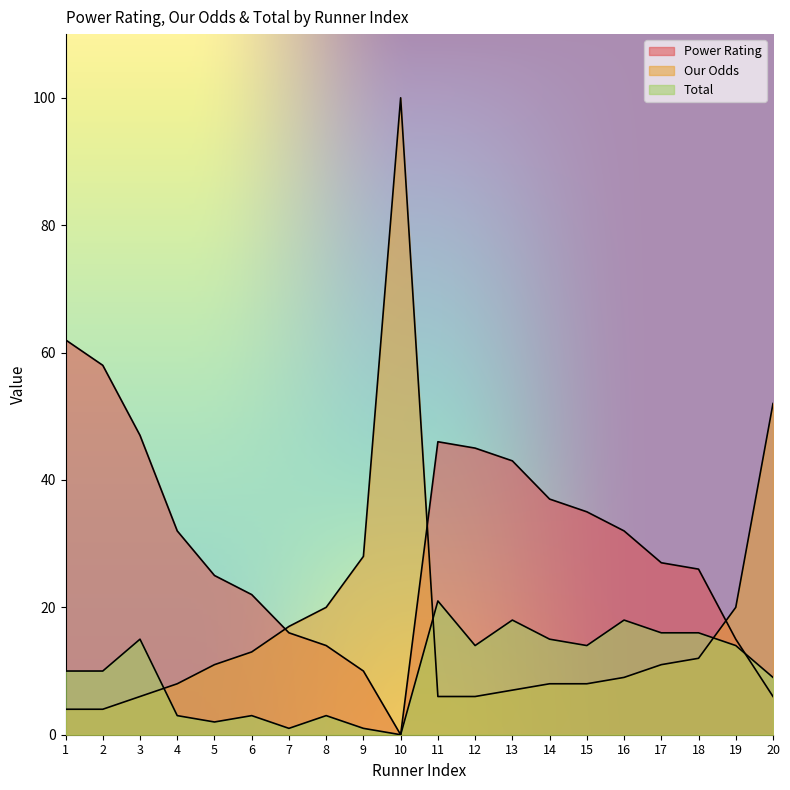

What is the spread (max minus min) of values at 20?

46